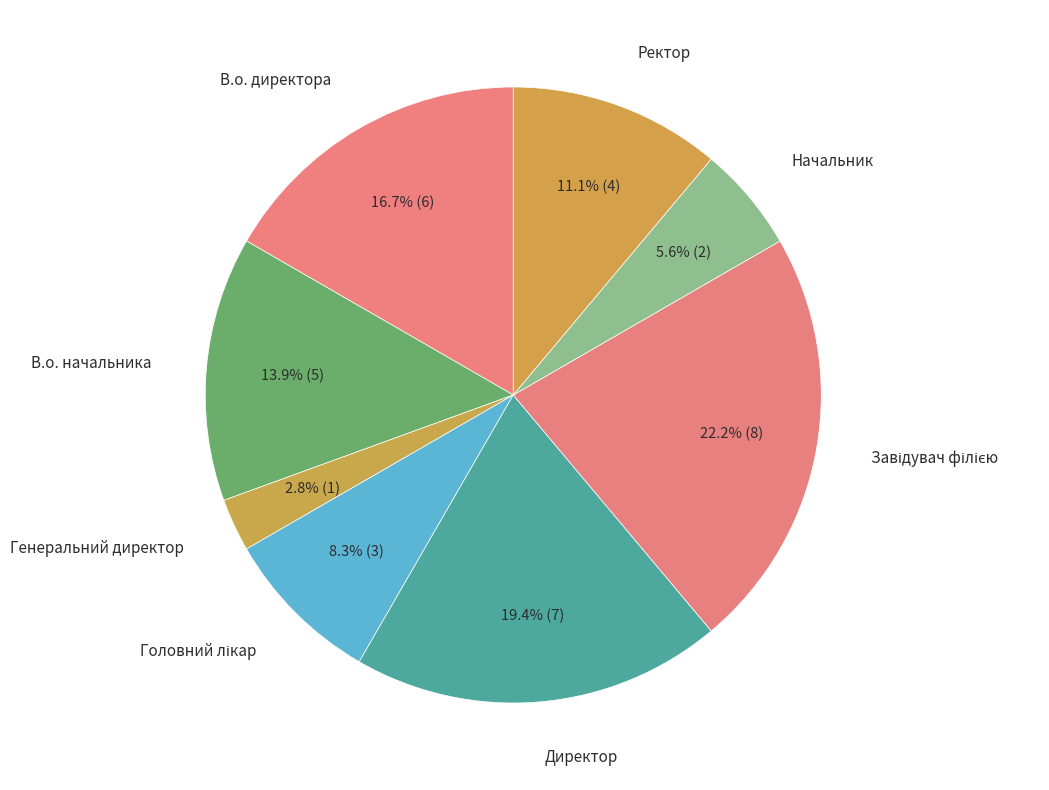

Which has a higher value, В.о. начальника or Генеральний директор?

В.о. начальника